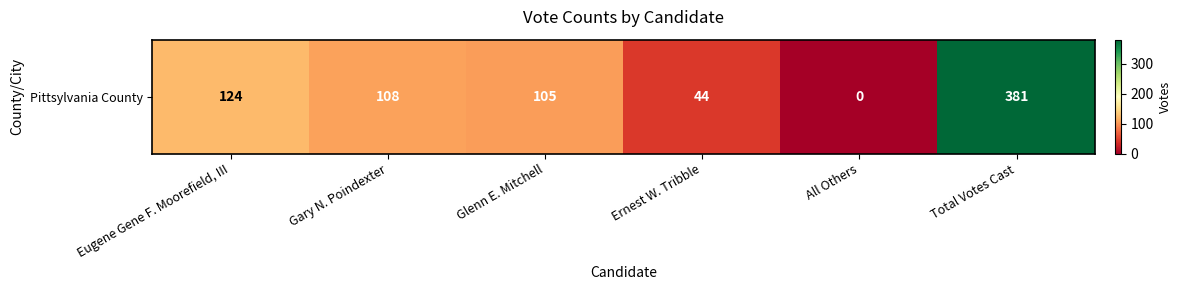

True or false: the data shows 108 at Gary N. Poindexter.

True